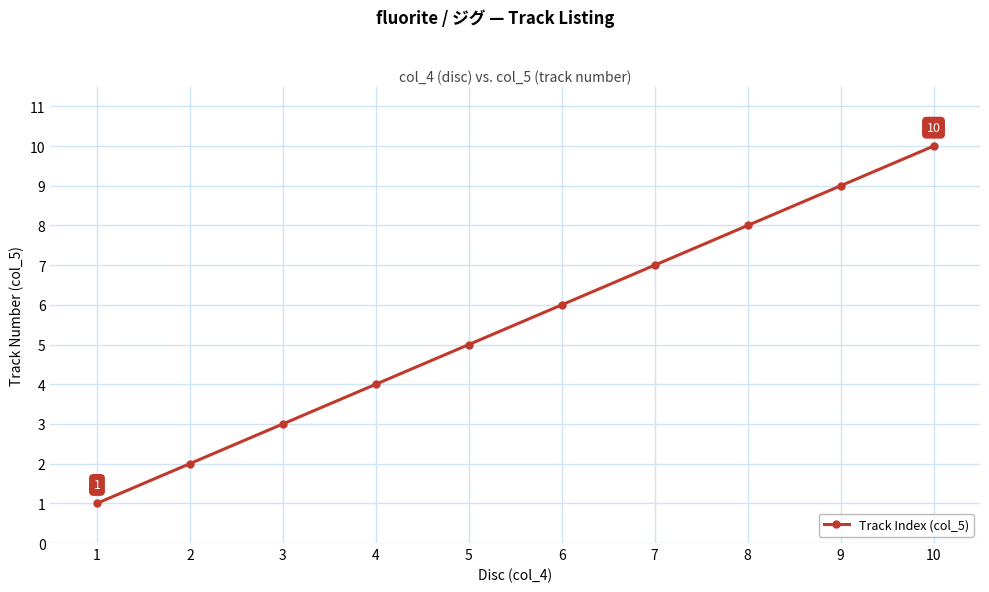

What is the smallest value displayed?

1